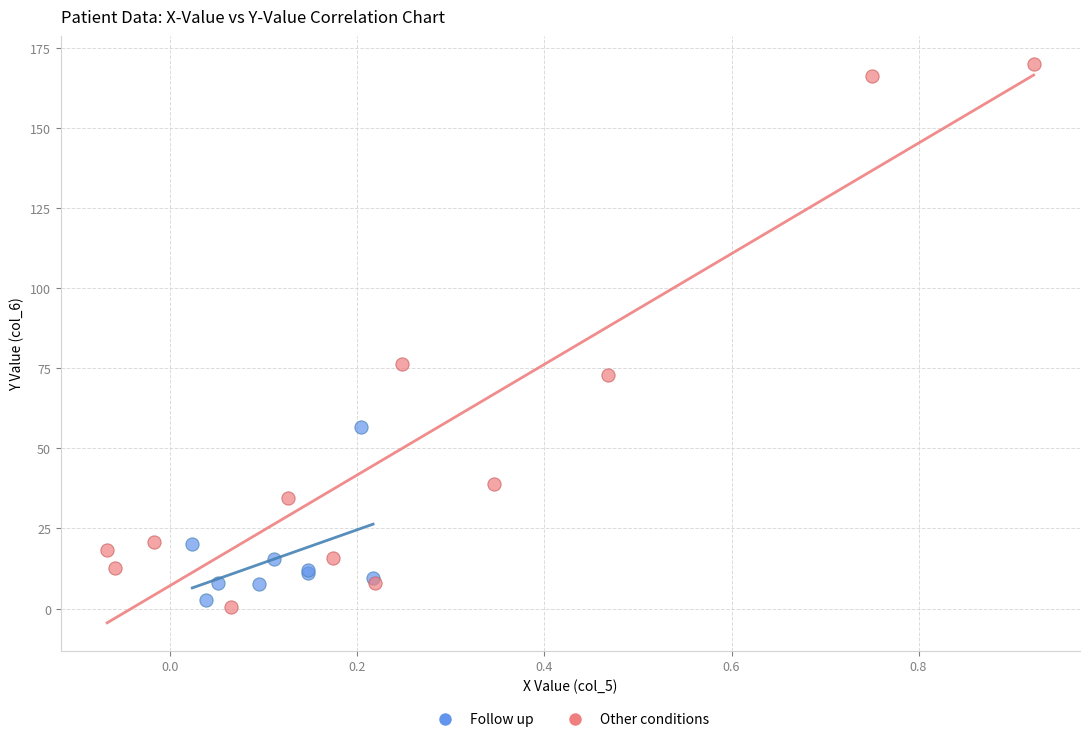

Which series reaches the maximum Y coordinate?

Other conditions